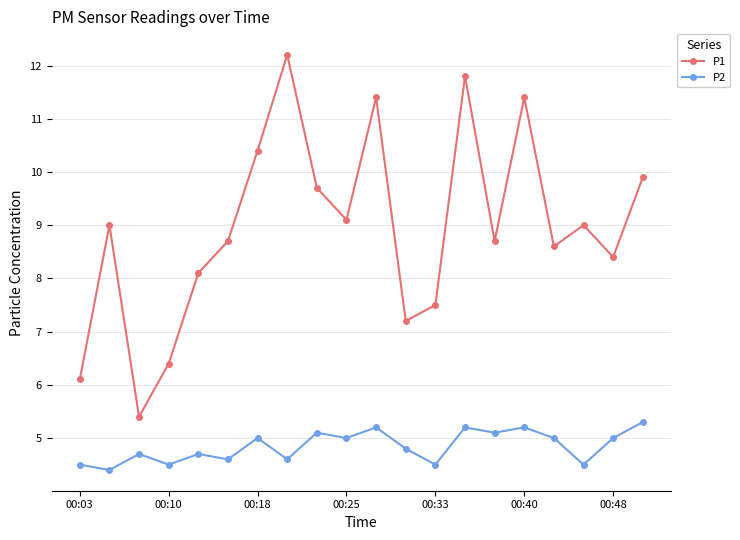

Reading right to left, transcribe all the data shown in this chart.

P1: 9.9	8.4	9.0	8.6	11.4	8.7	11.8	7.5	7.2	11.4	9.1	9.7	12.2	10.4	8.7	8.1	6.4	5.4	9.0	6.1
P2: 5.3	5.0	4.5	5.0	5.2	5.1	5.2	4.5	4.8	5.2	5.0	5.1	4.6	5.0	4.6	4.7	4.5	4.7	4.4	4.5